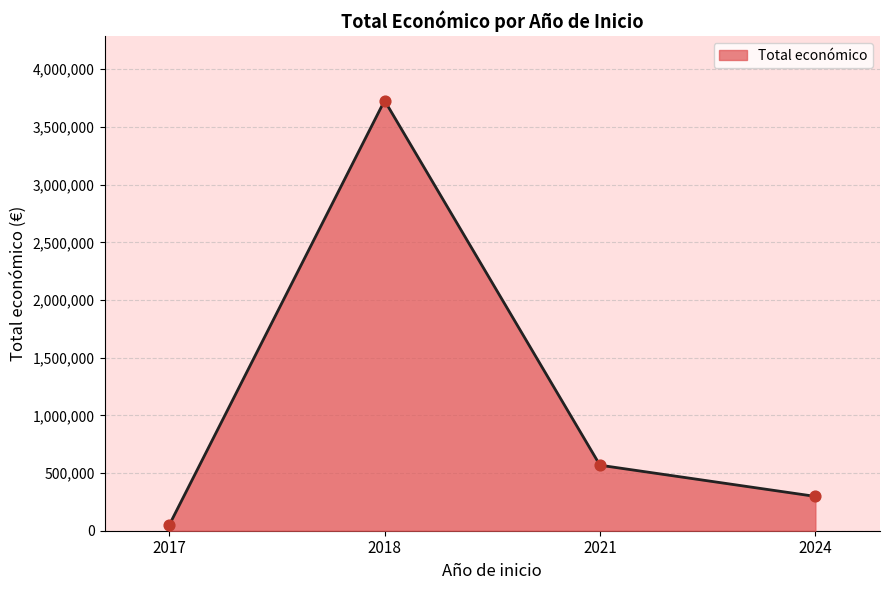

Between 2021 and 2018, which is larger?

2018